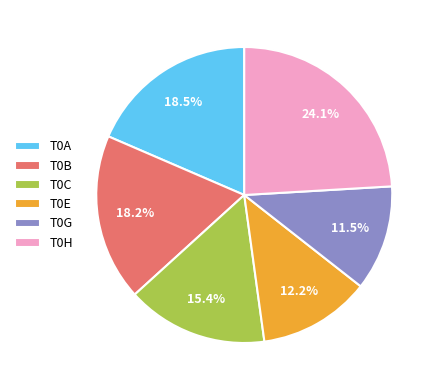

What percentage is the T0E slice, to the nearest percent?

12%